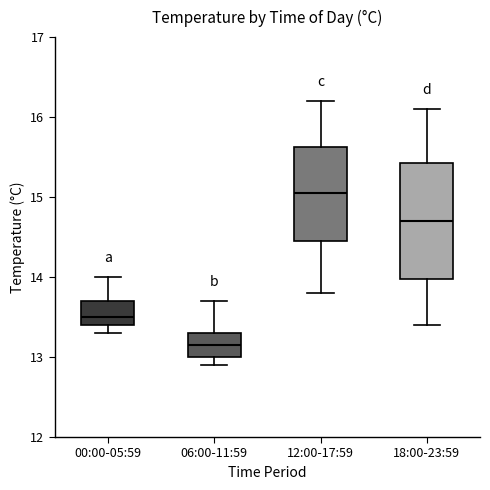

Comparing the boxes themselves (not the whiskers), which one is the tallest?

18:00-23:59